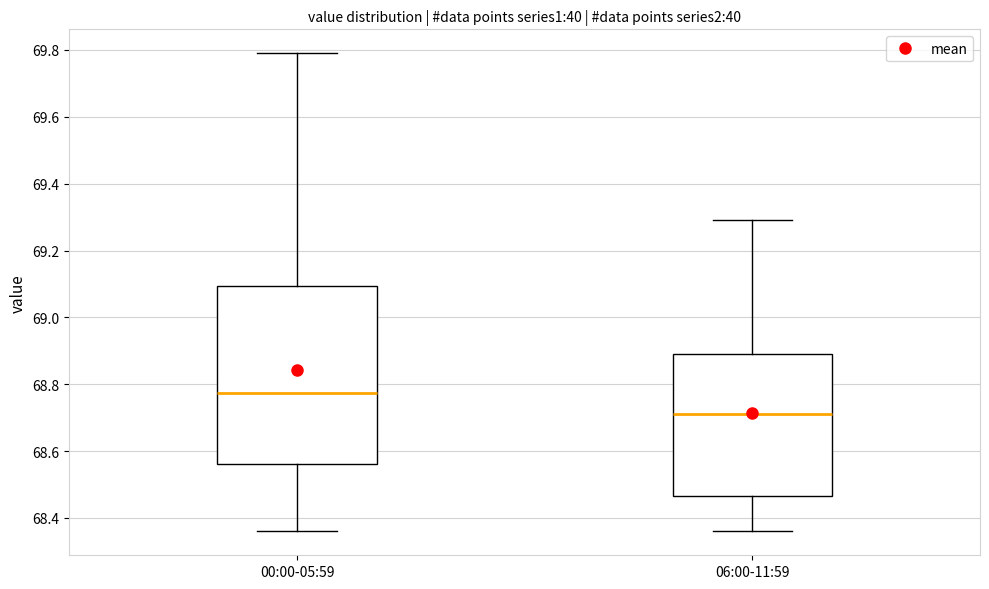

Reading left to right, read every box against the y-axis: the position of its median line, the range the box covers, and the ends of its whiskers. The values are not printed on the chart, so give them approximately, as read against the axis.

00:00-05:59: median 68.78, box 68.56 to 69.10, whiskers 68.36 to 69.80
06:00-11:59: median 68.72, box 68.46 to 68.90, whiskers 68.36 to 69.30